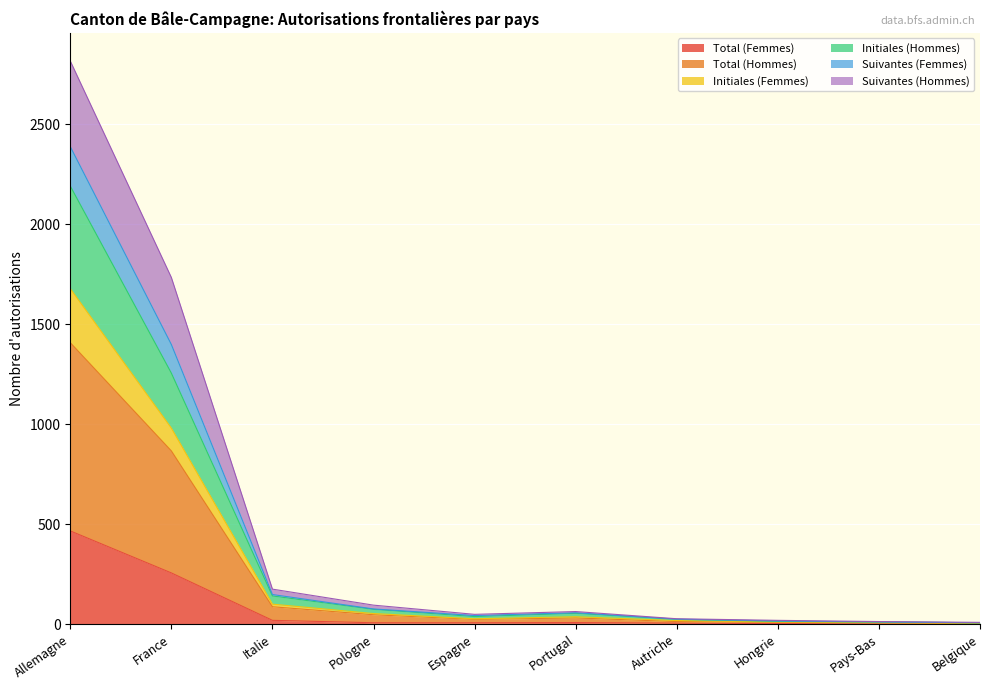

True or false: Initiales (Femmes) has a value of 110 at Pologne.

False